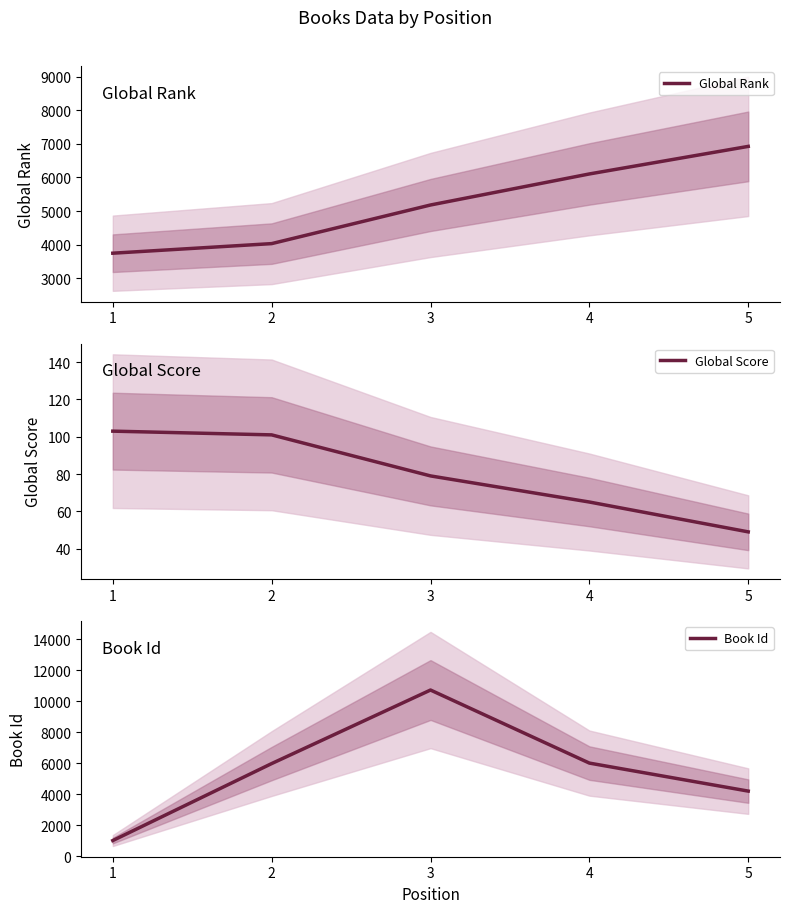

What is the sum of the Book Id values at 4 and 3?

16741